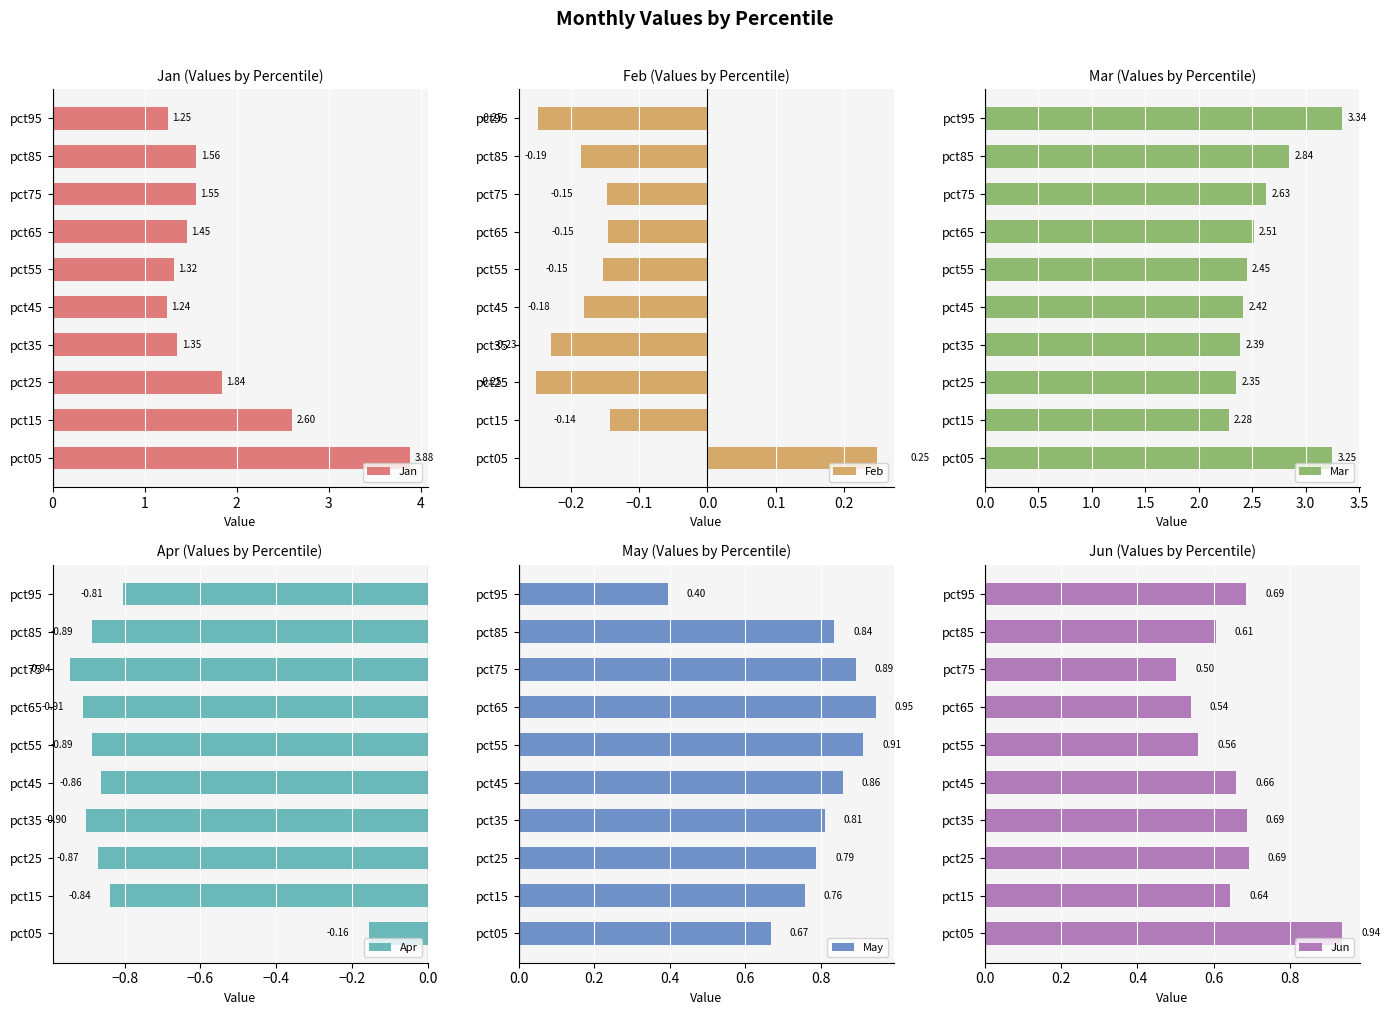

Between 3 and 1, which is larger?

1